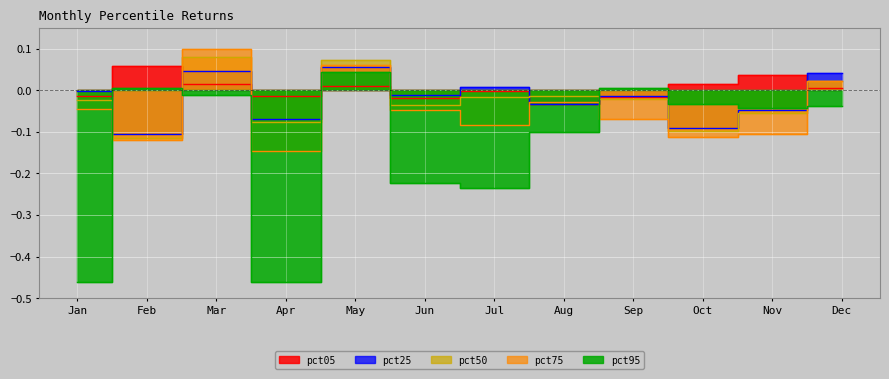

What is the difference between the highest and lowest values at Jun?

0.2